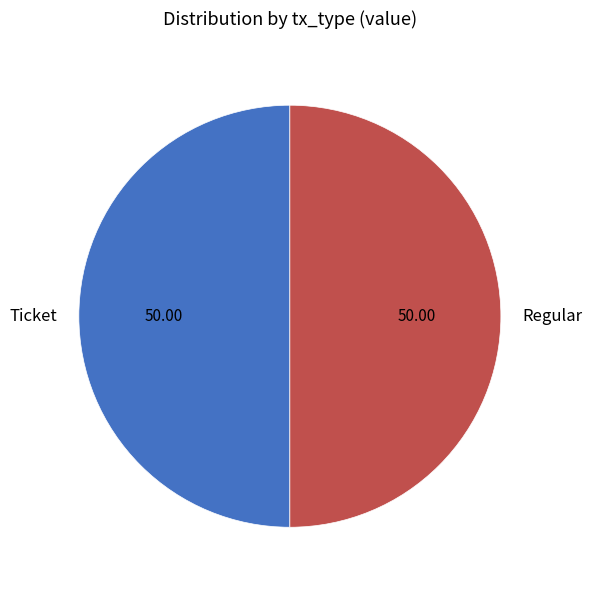

Combined, do Regular and Ticket account for over 50%?

Yes